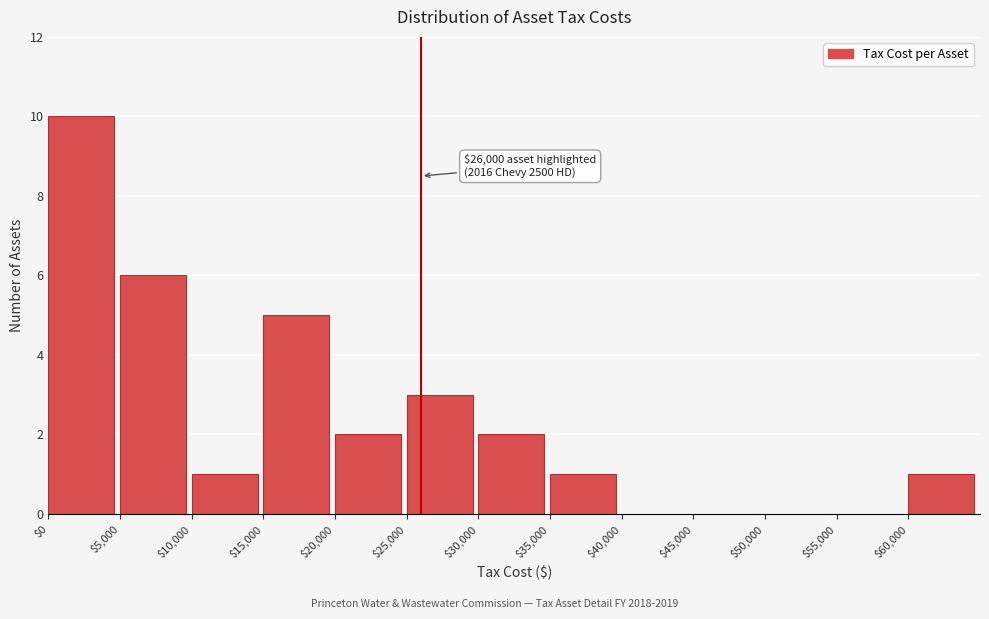

Which range on the x-axis has the tallest bar?

0 to 5000